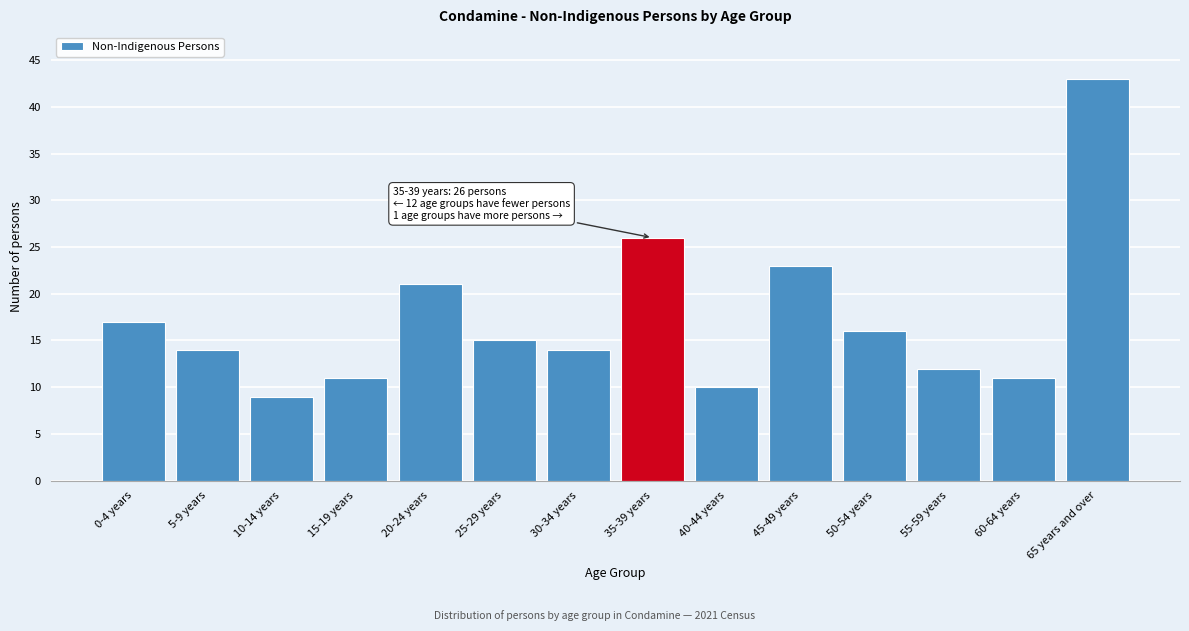

Reading right to left, transcribe all the data shown in this chart.

43	11	12	16	23	10	26	14	15	21	11	9	14	17